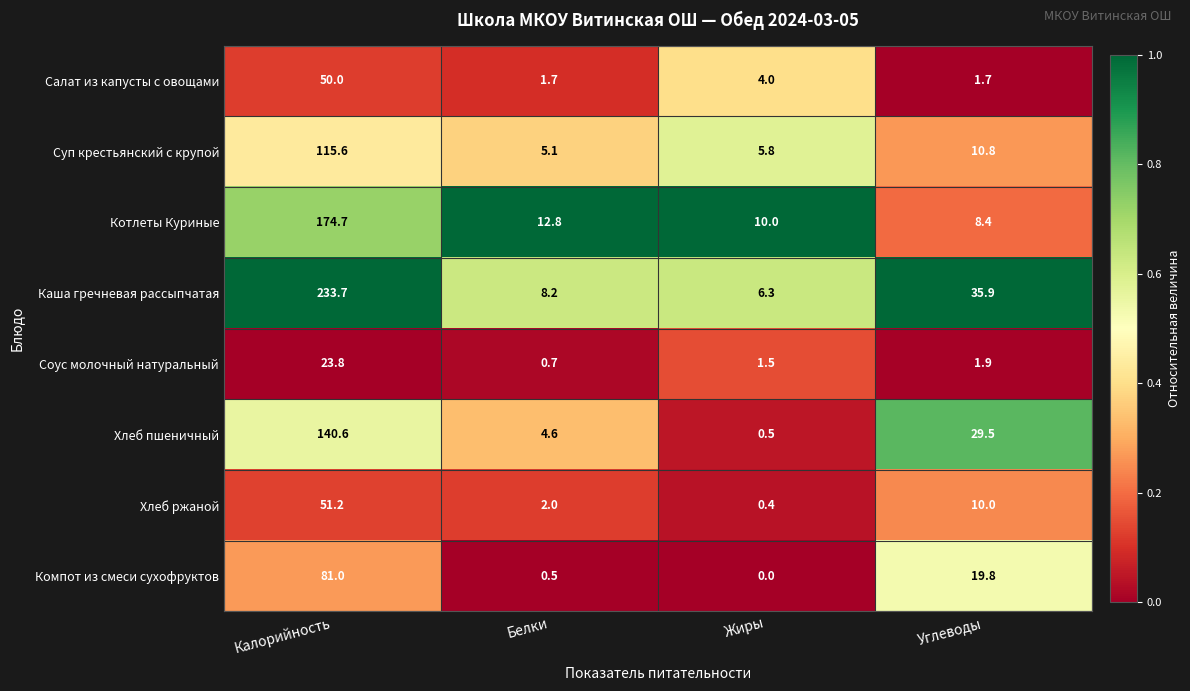

What is the difference between the highest and lowest values at Калорийность?

209.9